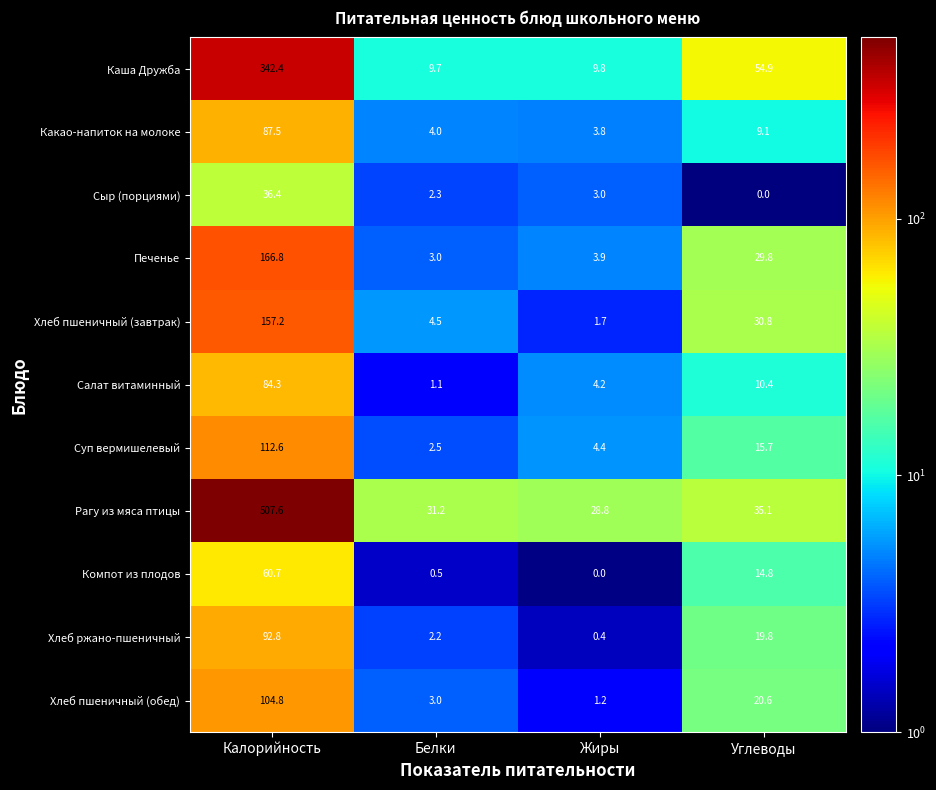

Rank the series at Жиры from highest to lowest value.

Рагу из мяса птицы, Каша Дружба, Суп вермишелевый, Салат витаминный, Печенье, Какао-напиток на молоке, Сыр (порциями), Хлеб пшеничный (завтрак), Хлеб пшеничный (обед), Хлеб ржано-пшеничный, Компот из плодов